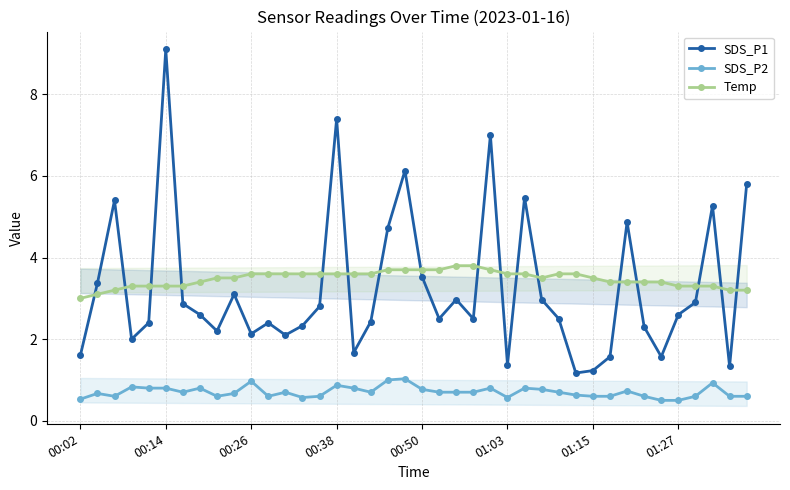

What is the total value across all series at 21?

6.9